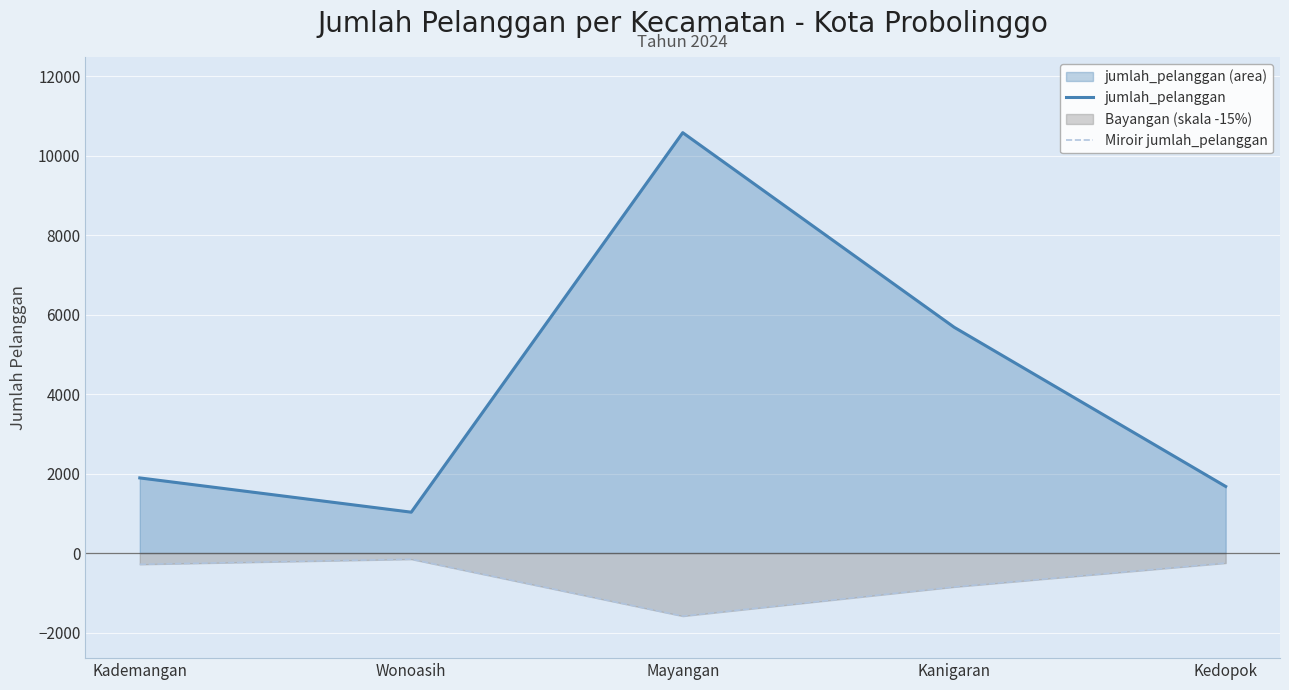

Reading right to left, extract all data points from this chart.

jumlah_pelanggan: Kedopok=1675.0	Kanigaran=5679.0	Mayangan=10575.0	Wonoasih=1028.0	Kademangan=1890.0
Miroir jumlah_pelanggan: Kedopok=-251.2	Kanigaran=-851.9	Mayangan=-1586.2	Wonoasih=-154.2	Kademangan=-283.5